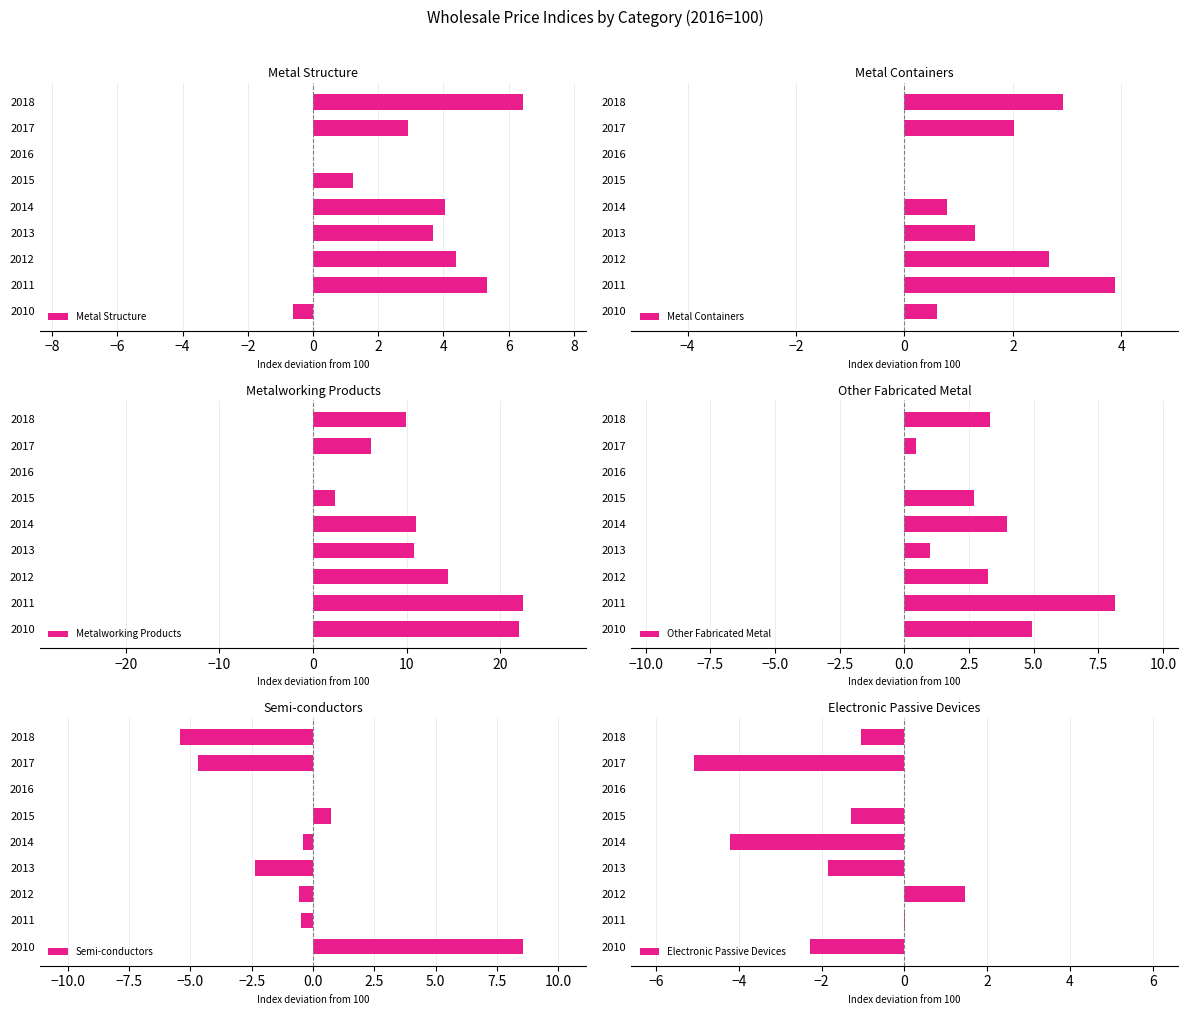

How many bars are there in total?

54